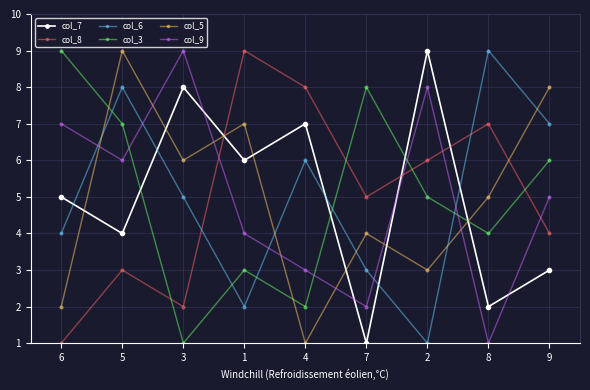

Between 6 and 2, which series saw the biggest shift?

col_8